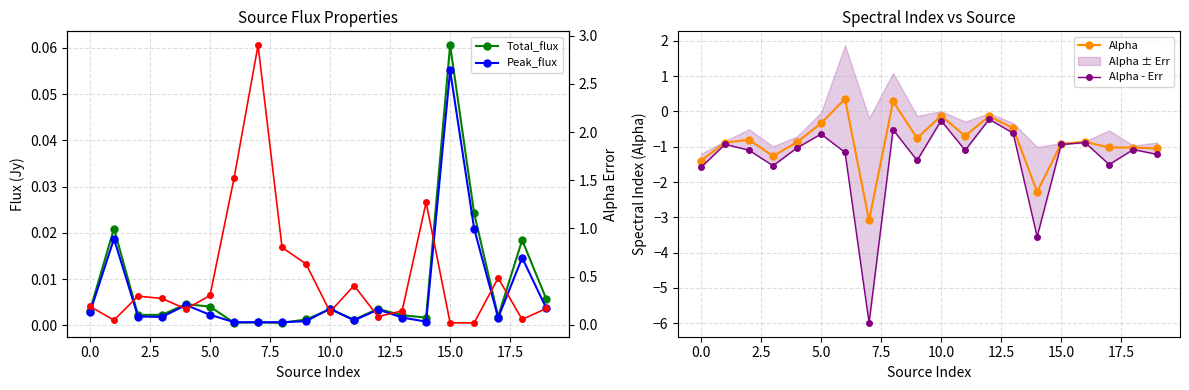

True or false: Alpha has more than 2 interior local peaks.

True